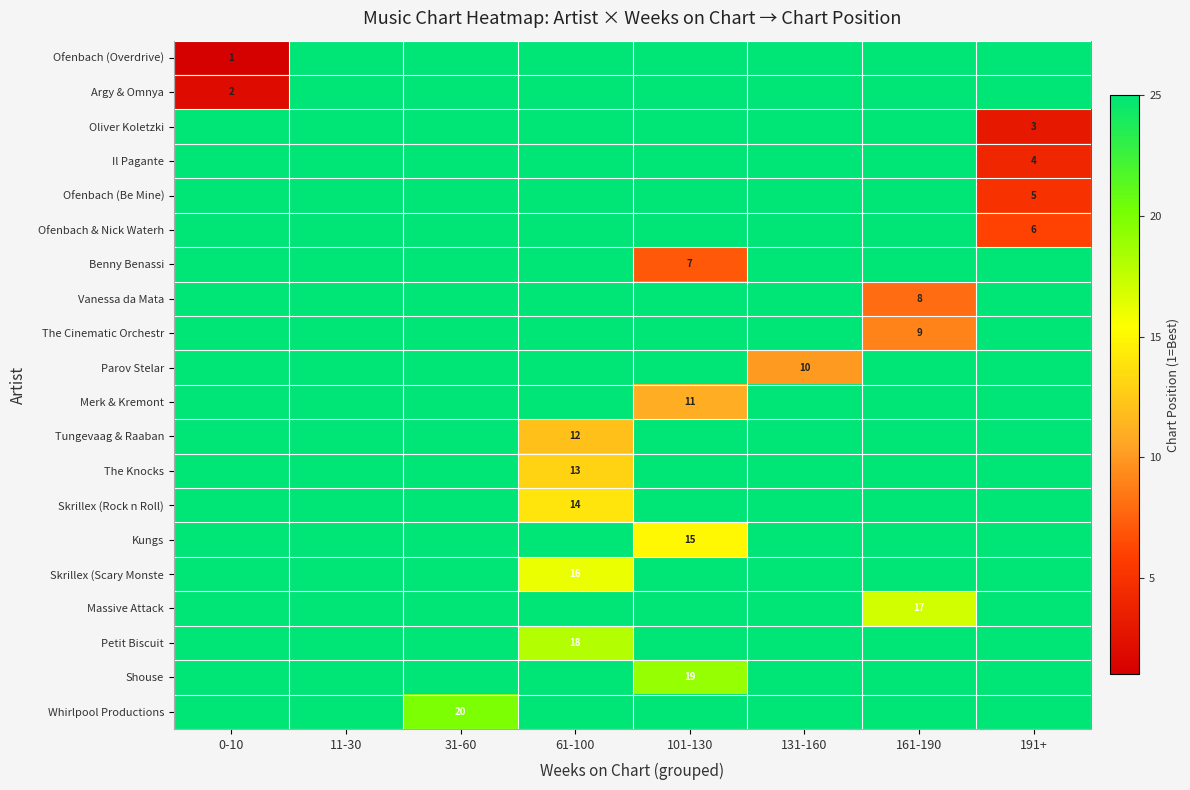

The Vanessa da Mata series shows 12 at 161-190. True or false?

False